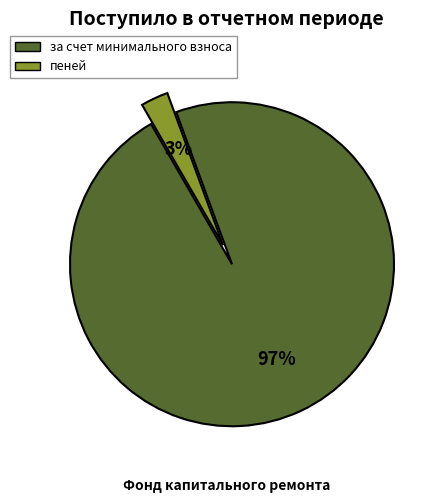

To the nearest percent, what is the average slice percentage?

50%